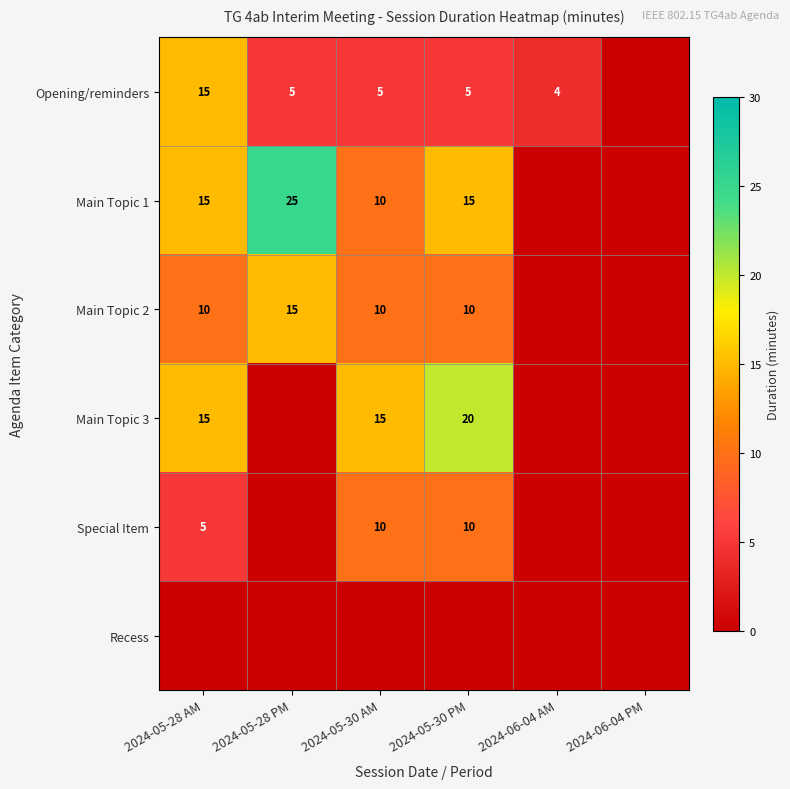

The Main Topic 1 series shows 25 at 2024-05-28 PM. True or false?

True